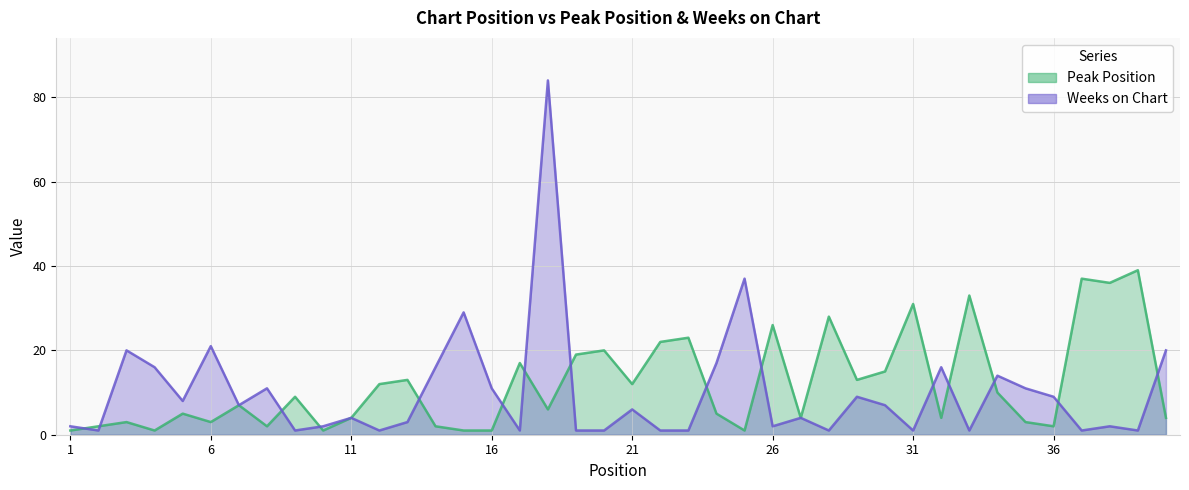

Reading left to right, what are all the values shown in this chart?

Peak Position: 1=1	2=2	3=3	4=1	5=5	6=3	7=7	8=2	9=9	10=1	11=4	12=12	13=13	14=2	15=1	16=1	17=17	18=6	19=19	20=20	21=12	22=22	23=23	24=5	25=1	26=26	27=4	28=28	29=13	30=15	31=31	32=4	33=33	34=10	35=3	36=2	37=37	38=36	39=39	40=4
Weeks on Chart: 1=2	2=1	3=20	4=16	5=8	6=21	7=7	8=11	9=1	10=2	11=4	12=1	13=3	14=16	15=29	16=11	17=1	18=84	19=1	20=1	21=6	22=1	23=1	24=17	25=37	26=2	27=4	28=1	29=9	30=7	31=1	32=16	33=1	34=14	35=11	36=9	37=1	38=2	39=1	40=20